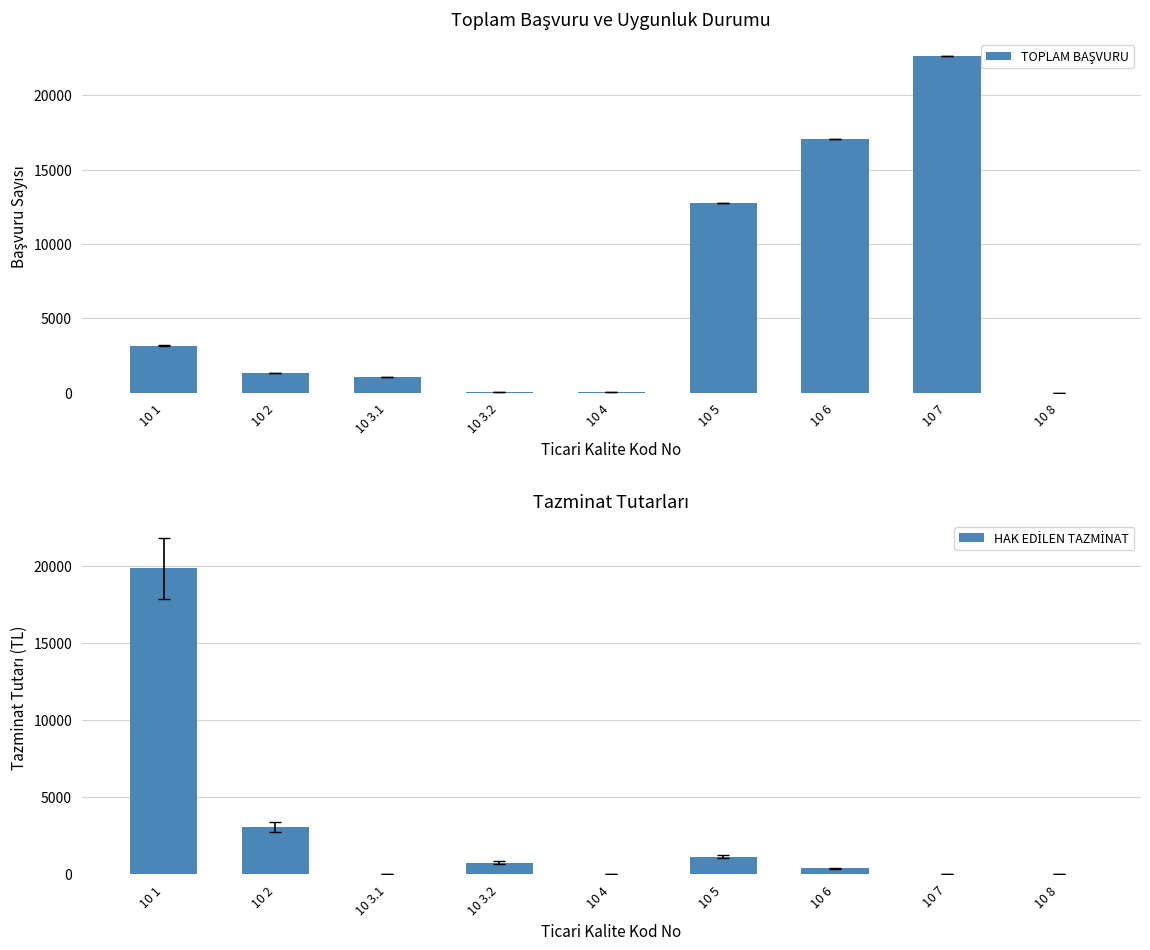

What are all the series names shown in the legend?

TOPLAM BAŞVURU, HAK EDİLEN TAZMİNAT